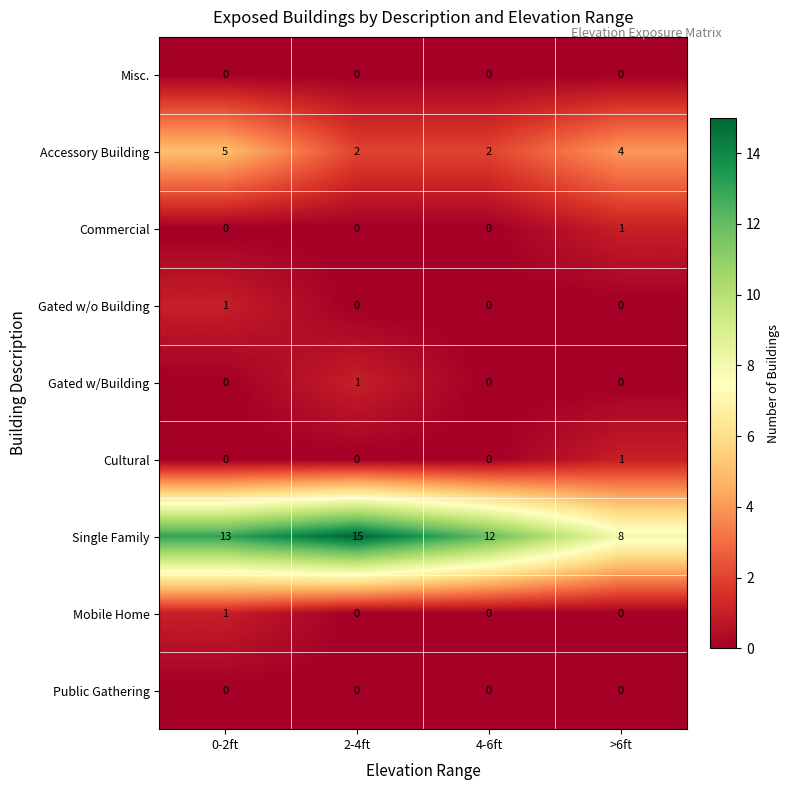

At which category is the sum across all series the highest?

0-2ft